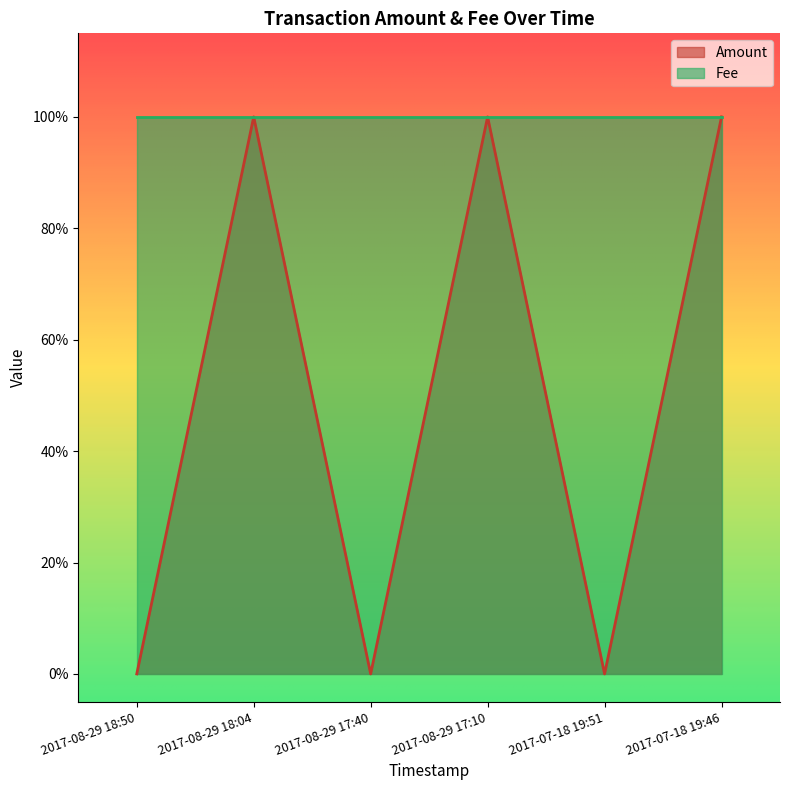

What is the label of the 6th point from the left?

2017-07-18 19:46